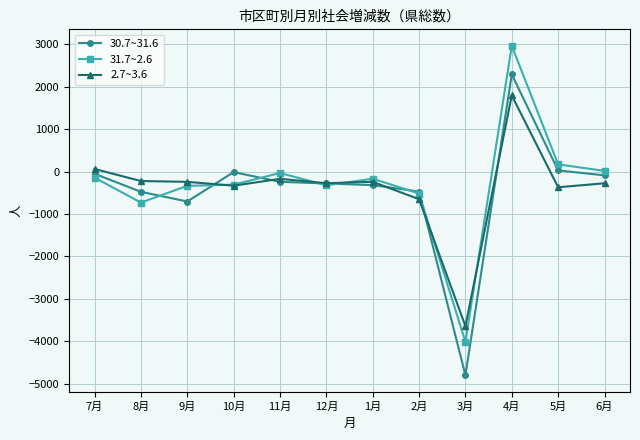

What is the label of the 12th point from the right?

7月